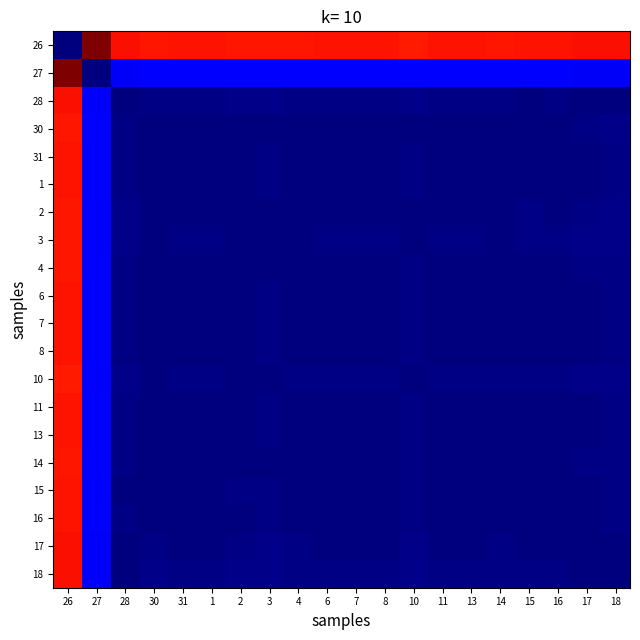

Reading right to left, list all the values displayed in this chart.

26: 18=12.2	17=12.2	16=12.1	15=12.2	14=12.1	13=12.1	11=12.1	10=12.1	8=12.1	7=12.1	6=12.1	4=12.1	3=12.1	2=12.1	1=12.1	31=12.1	30=12.1	28=12.2	27=13.7	26=0.0
27: 18=1.4	17=1.5	16=1.5	15=1.5	14=1.6	13=1.5	11=1.5	10=1.6	8=1.5	7=1.5	6=1.5	4=1.6	3=1.6	2=1.6	1=1.5	31=1.5	30=1.6	28=1.5	27=0.0	26=13.7
28: 18=0.0	17=0.0	16=0.1	15=0.1	14=0.1	13=0.1	11=0.1	10=0.1	8=0.1	7=0.1	6=0.1	4=0.1	3=0.1	2=0.1	1=0.1	31=0.1	30=0.1	28=0.0	27=1.5	26=12.2
30: 18=0.1	17=0.1	16=0.0	15=0.1	14=0.0	13=0.0	11=0.0	10=0.1	8=0.0	7=0.0	6=0.0	4=0.0	3=0.0	2=0.0	1=0.0	31=0.0	30=0.0	28=0.1	27=1.6	26=12.1
31: 18=0.1	17=0.1	16=0.0	15=0.0	14=0.0	13=0.0	11=0.0	10=0.1	8=0.0	7=0.0	6=0.0	4=0.0	3=0.1	2=0.0	1=0.0	31=0.0	30=0.0	28=0.1	27=1.5	26=12.1
1: 18=0.1	17=0.1	16=0.0	15=0.0	14=0.0	13=0.0	11=0.0	10=0.1	8=0.0	7=0.0	6=0.0	4=0.0	3=0.1	2=0.0	1=0.0	31=0.0	30=0.0	28=0.1	27=1.5	26=12.1
2: 18=0.1	17=0.1	16=0.0	15=0.1	14=0.0	13=0.0	11=0.1	10=0.0	8=0.0	7=0.0	6=0.0	4=0.0	3=0.0	2=0.0	1=0.0	31=0.0	30=0.0	28=0.1	27=1.6	26=12.1
3: 18=0.1	17=0.1	16=0.1	15=0.1	14=0.1	13=0.1	11=0.1	10=0.0	8=0.1	7=0.1	6=0.1	4=0.1	3=0.0	2=0.0	1=0.1	31=0.1	30=0.0	28=0.1	27=1.6	26=12.1
4: 18=0.1	17=0.1	16=0.0	15=0.0	14=0.0	13=0.0	11=0.0	10=0.1	8=0.0	7=0.0	6=0.0	4=0.0	3=0.1	2=0.0	1=0.0	31=0.0	30=0.0	28=0.1	27=1.6	26=12.1
6: 18=0.1	17=0.1	16=0.0	15=0.0	14=0.0	13=0.0	11=0.0	10=0.1	8=0.0	7=0.0	6=0.0	4=0.0	3=0.1	2=0.0	1=0.0	31=0.0	30=0.0	28=0.1	27=1.5	26=12.1
7: 18=0.1	17=0.1	16=0.0	15=0.0	14=0.0	13=0.0	11=0.0	10=0.1	8=0.0	7=0.0	6=0.0	4=0.0	3=0.1	2=0.0	1=0.0	31=0.0	30=0.0	28=0.1	27=1.5	26=12.1
8: 18=0.1	17=0.1	16=0.0	15=0.0	14=0.0	13=0.0	11=0.0	10=0.1	8=0.0	7=0.0	6=0.0	4=0.0	3=0.1	2=0.0	1=0.0	31=0.0	30=0.0	28=0.1	27=1.5	26=12.1
10: 18=0.2	17=0.1	16=0.1	15=0.1	14=0.1	13=0.1	11=0.1	10=0.0	8=0.1	7=0.1	6=0.1	4=0.1	3=0.0	2=0.0	1=0.1	31=0.1	30=0.1	28=0.1	27=1.6	26=12.1
11: 18=0.1	17=0.0	16=0.0	15=0.0	14=0.0	13=0.0	11=0.0	10=0.1	8=0.0	7=0.0	6=0.0	4=0.0	3=0.1	2=0.1	1=0.0	31=0.0	30=0.0	28=0.1	27=1.5	26=12.1
13: 18=0.1	17=0.1	16=0.0	15=0.0	14=0.0	13=0.0	11=0.0	10=0.1	8=0.0	7=0.0	6=0.0	4=0.0	3=0.1	2=0.0	1=0.0	31=0.0	30=0.0	28=0.1	27=1.5	26=12.1
14: 18=0.1	17=0.1	16=0.0	15=0.0	14=0.0	13=0.0	11=0.0	10=0.1	8=0.0	7=0.0	6=0.0	4=0.0	3=0.1	2=0.0	1=0.0	31=0.0	30=0.0	28=0.1	27=1.6	26=12.1
15: 18=0.1	17=0.0	16=0.0	15=0.0	14=0.0	13=0.0	11=0.0	10=0.1	8=0.0	7=0.0	6=0.0	4=0.0	3=0.1	2=0.1	1=0.0	31=0.0	30=0.1	28=0.1	27=1.5	26=12.2
16: 18=0.1	17=0.0	16=0.0	15=0.0	14=0.0	13=0.0	11=0.0	10=0.1	8=0.0	7=0.0	6=0.0	4=0.0	3=0.1	2=0.0	1=0.0	31=0.0	30=0.0	28=0.1	27=1.5	26=12.1
17: 18=0.0	17=0.0	16=0.0	15=0.0	14=0.1	13=0.1	11=0.0	10=0.1	8=0.1	7=0.1	6=0.1	4=0.1	3=0.1	2=0.1	1=0.1	31=0.1	30=0.1	28=0.0	27=1.5	26=12.2
18: 18=0.0	17=0.0	16=0.1	15=0.1	14=0.1	13=0.1	11=0.1	10=0.2	8=0.1	7=0.1	6=0.1	4=0.1	3=0.1	2=0.1	1=0.1	31=0.1	30=0.1	28=0.0	27=1.4	26=12.2